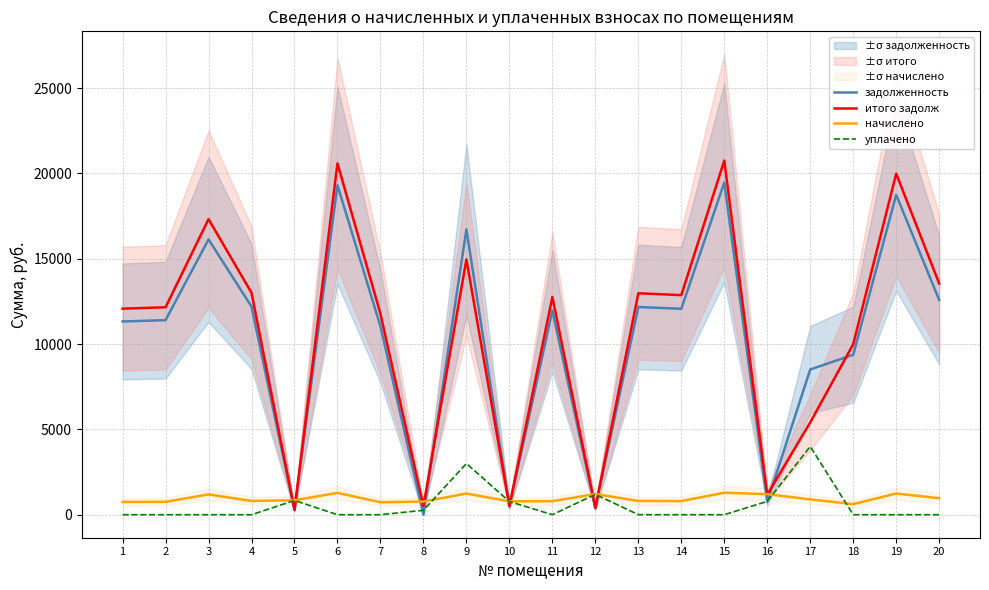

Which series ends up on top after the final intersection of задолженность and итого задолж?

итого задолж